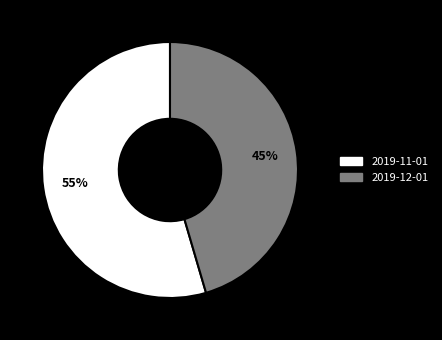

Which category has the biggest portion of the pie?

2019-11-01